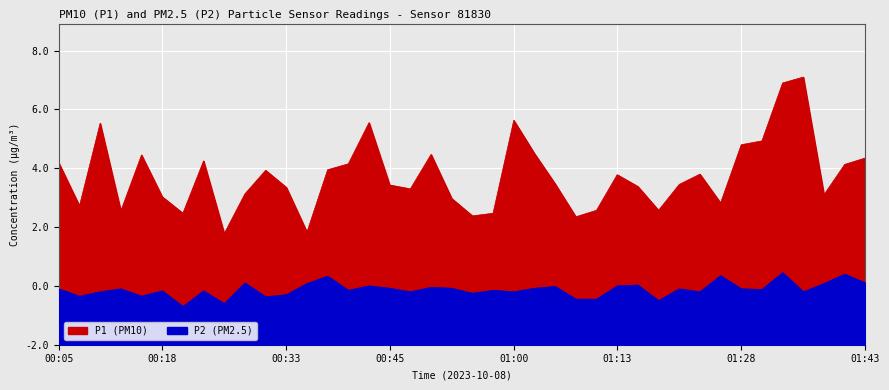

True or false: P1 and P2 intersect in this chart.

False